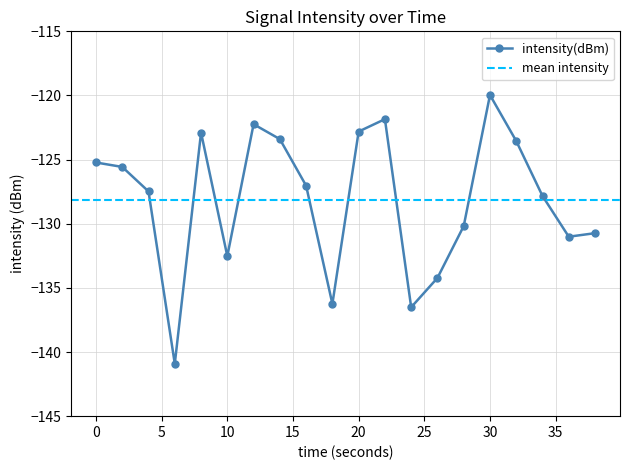

How many points are lower than both their immediate neighbors (excluding endpoints)?

5